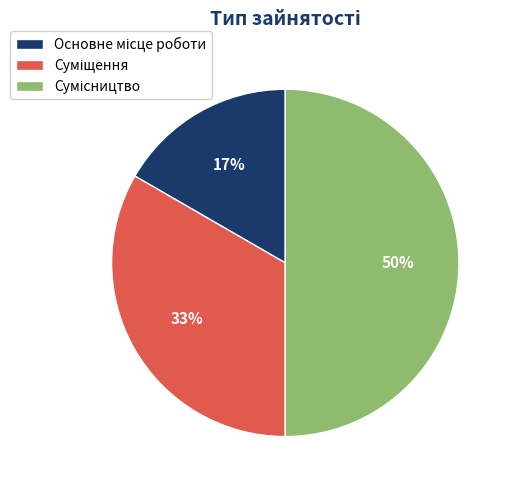

To the nearest percent, what is the difference between the largest and smallest slice percentages?

33%